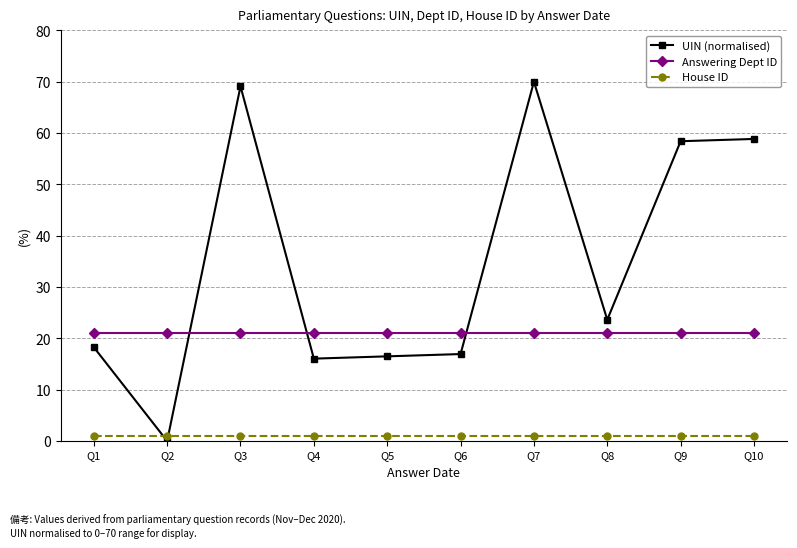

At how many categories does at least one series exceed 51?

4